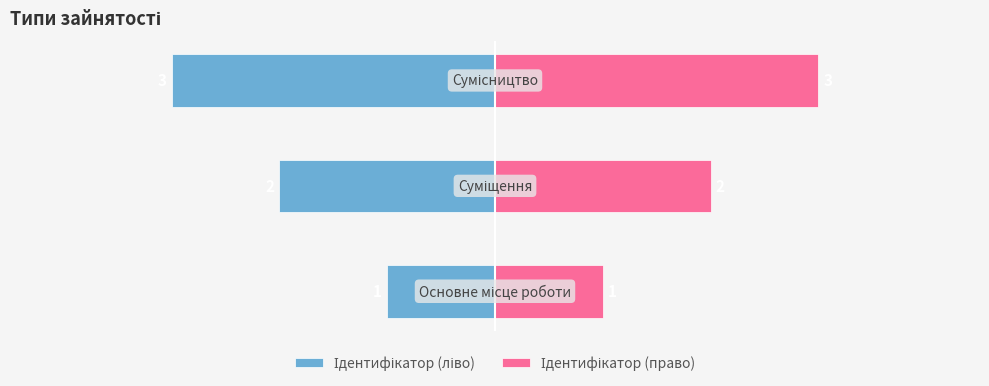

What is the maximum value for Ідентифікатор (право)?

3